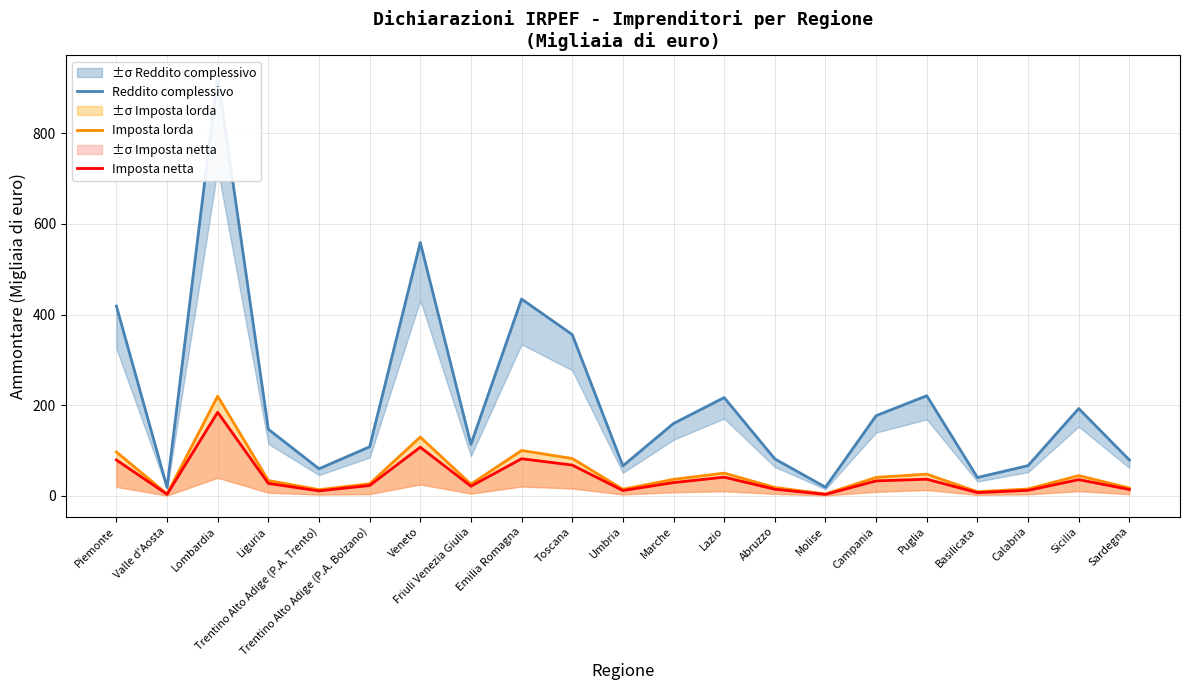

How many data points in Imposta netta are above 27?

11